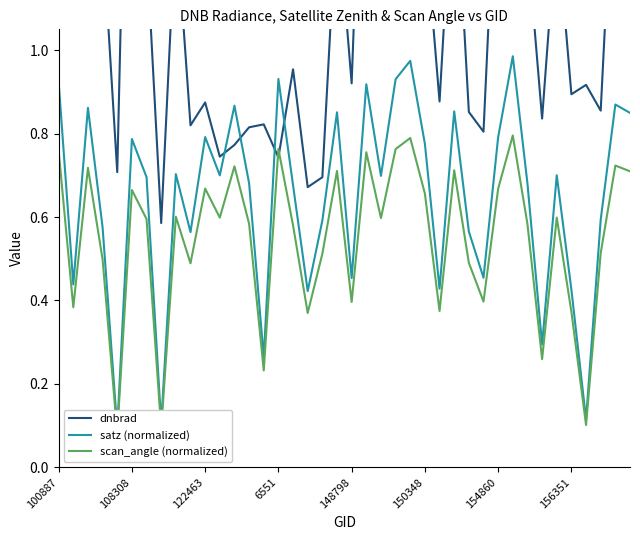

How many lines are shown in the chart?

3